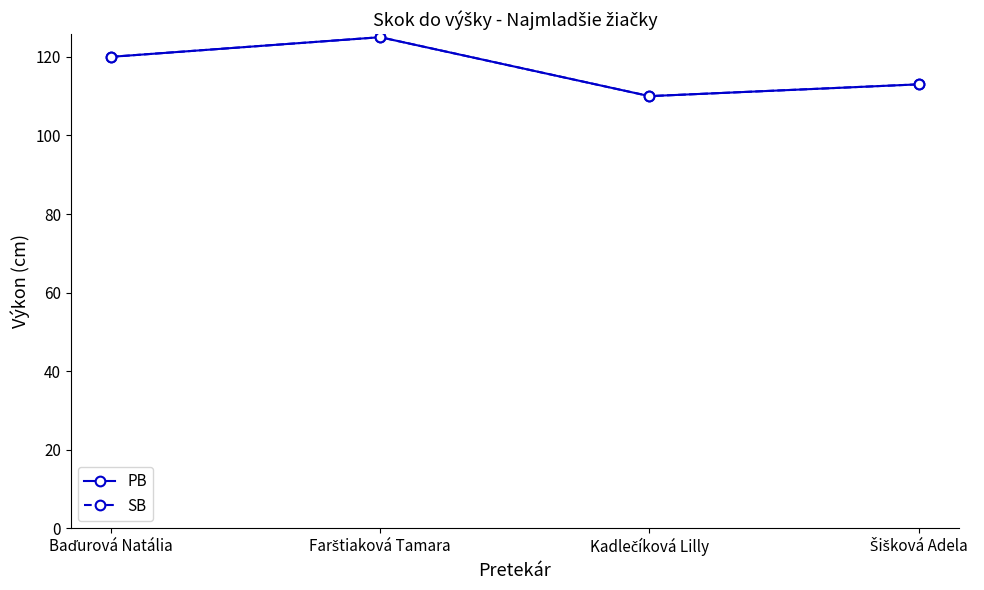

Reading left to right, what are all the values shown in this chart?

PB: Baďurová Natália=120	Farštiaková Tamara=125	Kadlečíková Lilly=110	Šišková Adela=113
SB: Baďurová Natália=120	Farštiaková Tamara=125	Kadlečíková Lilly=110	Šišková Adela=113